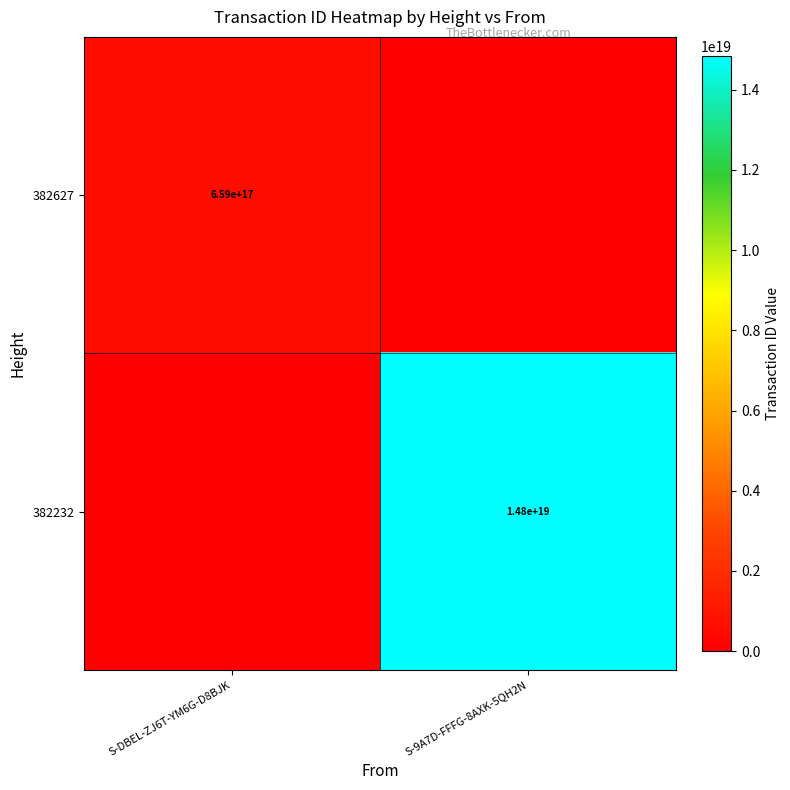

True or false: 382627 has a value of 659000000000000000 at S-DBEL-ZJ6T-YM6G-D8BJK.

True